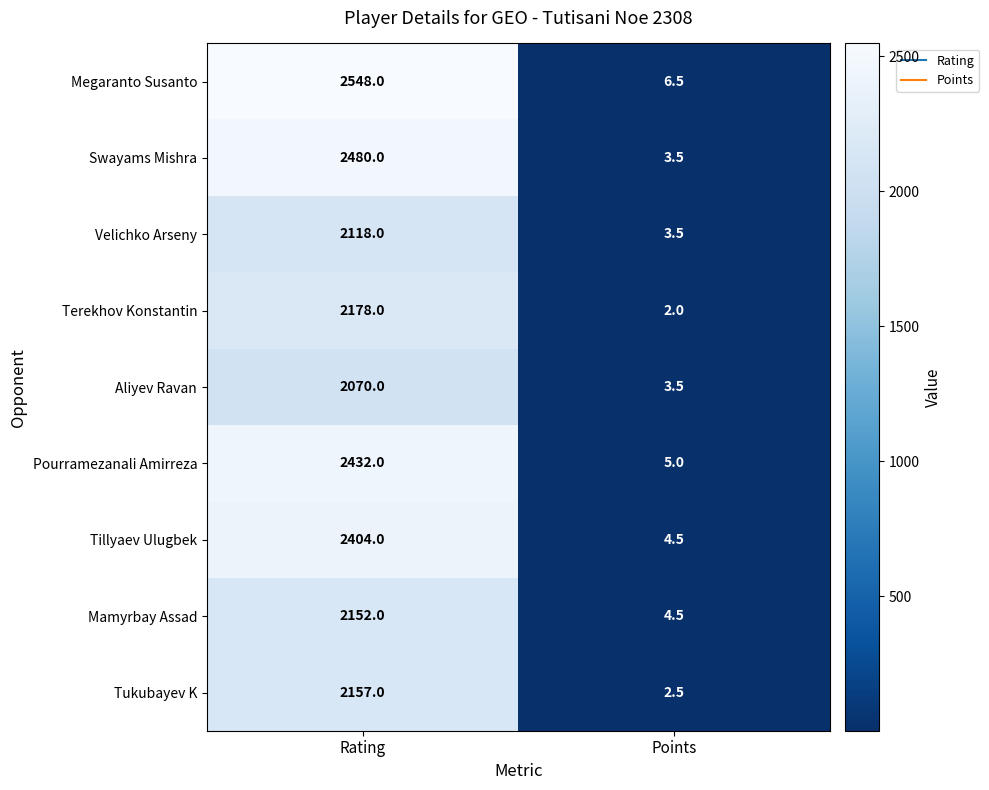

What is the sum of all Pourramezanali Amirreza values?

2437.0